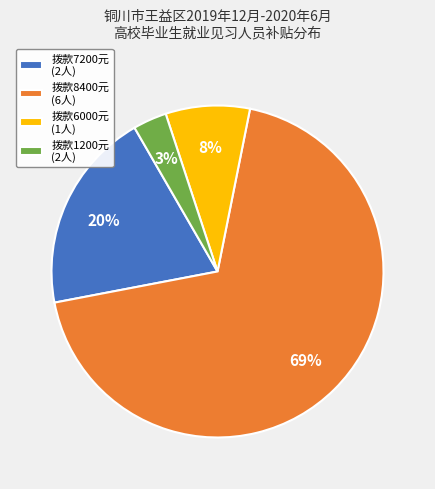

The 拨款6000元 (1人) slice represents 1% of the pie. True or false?

False